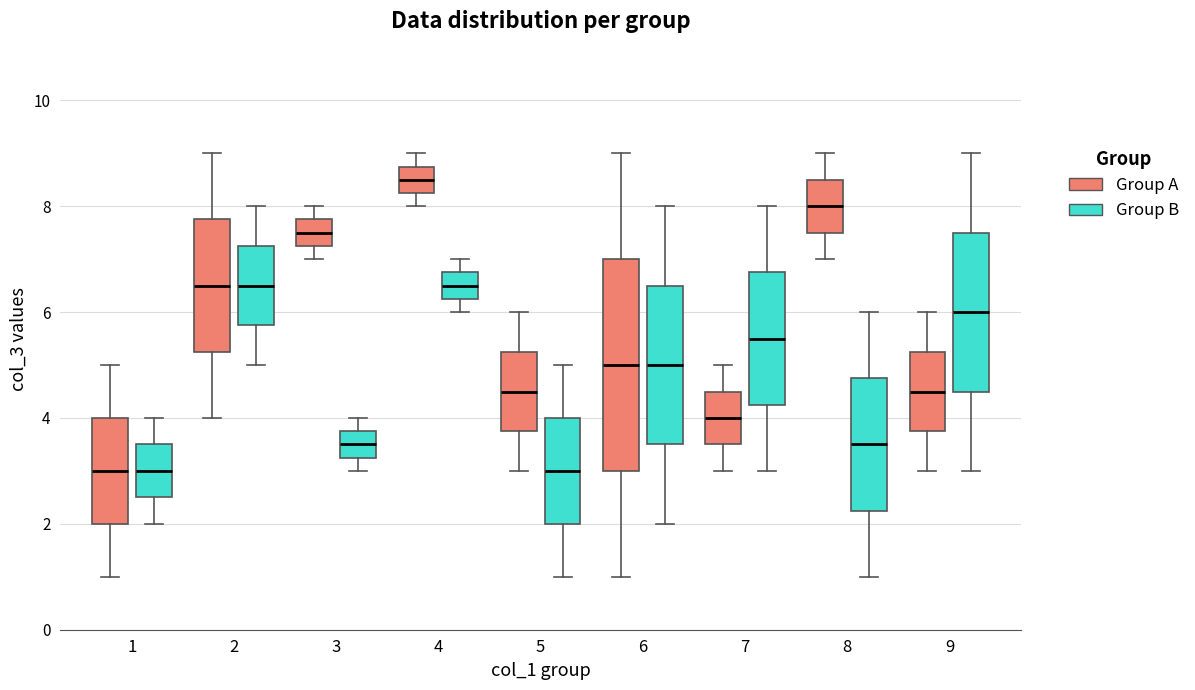

Reading left to right, read every box against the y-axis: the position of its median line, the range the box covers, and the ends of its whiskers. The values are not printed on the chart, so give them approximately, as read against the axis.

1 (Group A): median 3.0, box 2.0 to 4.0, whiskers 1.0 to 5.0
1 (Group B): median 3.0, box 2.6 to 3.6, whiskers 2.0 to 4.0
2 (Group A): median 6.6, box 5.2 to 7.8, whiskers 4.0 to 9.0
2 (Group B): median 6.6, box 5.8 to 7.2, whiskers 5.0 to 8.0
3 (Group A): median 7.6, box 7.2 to 7.8, whiskers 7.0 to 8.0
3 (Group B): median 3.6, box 3.2 to 3.8, whiskers 3.0 to 4.0
4 (Group A): median 8.6, box 8.2 to 8.8, whiskers 8.0 to 9.0
4 (Group B): median 6.6, box 6.2 to 6.8, whiskers 6.0 to 7.0
5 (Group A): median 4.6, box 3.8 to 5.2, whiskers 3.0 to 6.0
5 (Group B): median 3.0, box 2.0 to 4.0, whiskers 1.0 to 5.0
6 (Group A): median 5.0, box 3.0 to 7.0, whiskers 1.0 to 9.0
6 (Group B): median 5.0, box 3.6 to 6.6, whiskers 2.0 to 8.0
7 (Group A): median 4.0, box 3.6 to 4.6, whiskers 3.0 to 5.0
7 (Group B): median 5.6, box 4.2 to 6.8, whiskers 3.0 to 8.0
8 (Group A): median 8.0, box 7.6 to 8.6, whiskers 7.0 to 9.0
8 (Group B): median 3.6, box 2.2 to 4.8, whiskers 1.0 to 6.0
9 (Group A): median 4.6, box 3.8 to 5.2, whiskers 3.0 to 6.0
9 (Group B): median 6.0, box 4.6 to 7.6, whiskers 3.0 to 9.0